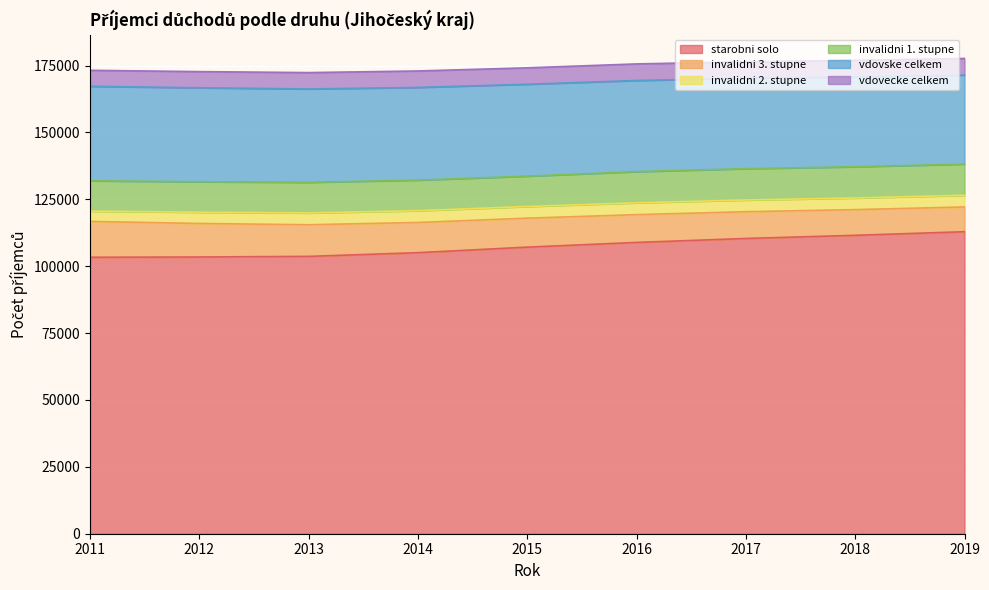

The invalidni 2. stupne series shows 2773 at 2013. True or false?

False